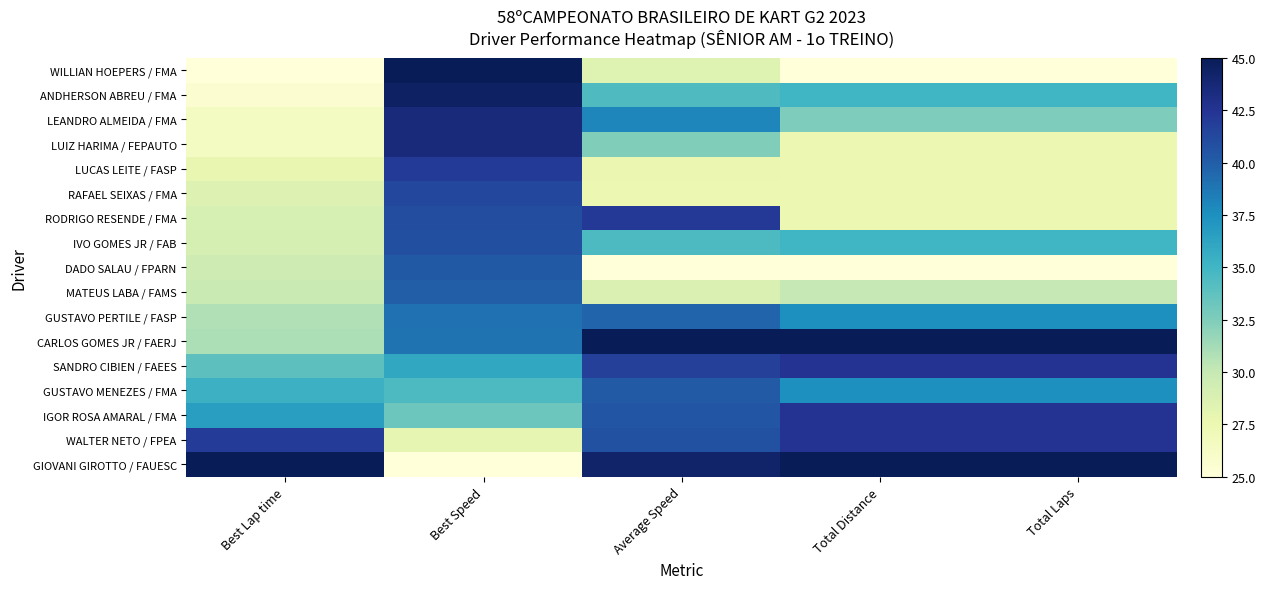

How many distinct data groups are displayed?

17